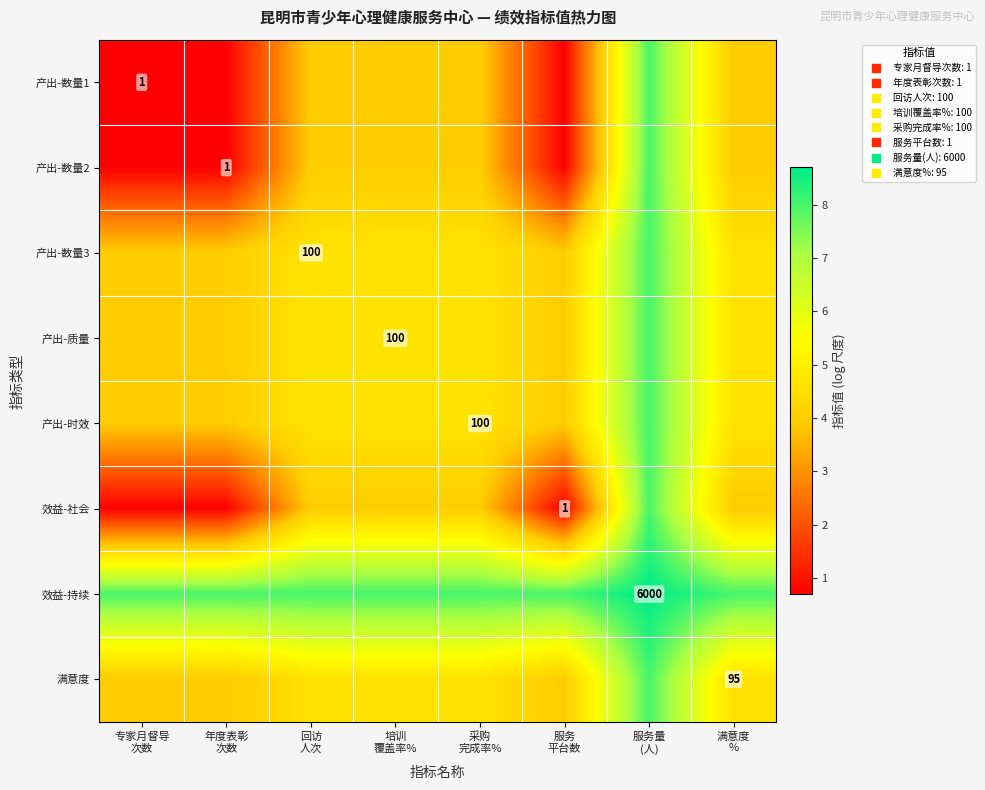

At which label does 满意度 reach its peak?

服务量 (人)